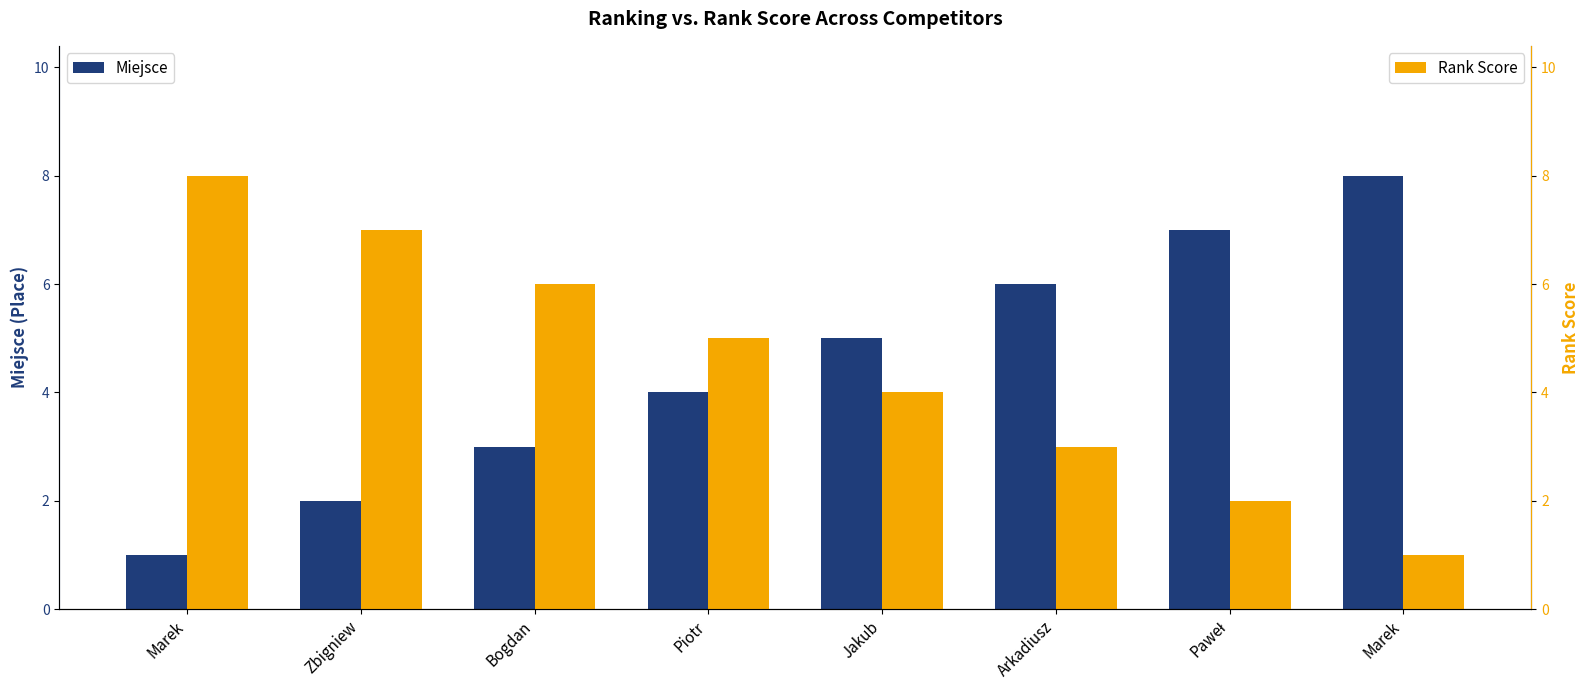

Rank the categories by Miejsce value from highest to lowest.

Marek, Paweł, Arkadiusz, Jakub, Piotr, Bogdan, Zbigniew, Marek